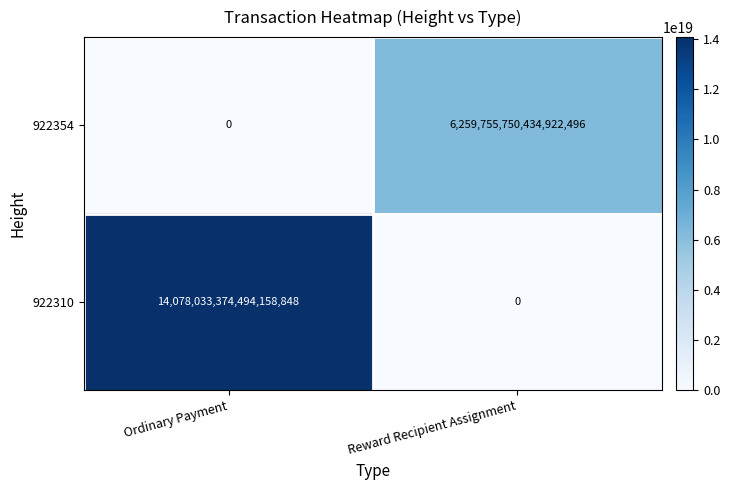

Which category has the lowest value in the 922310 series?

Reward Recipient Assignment